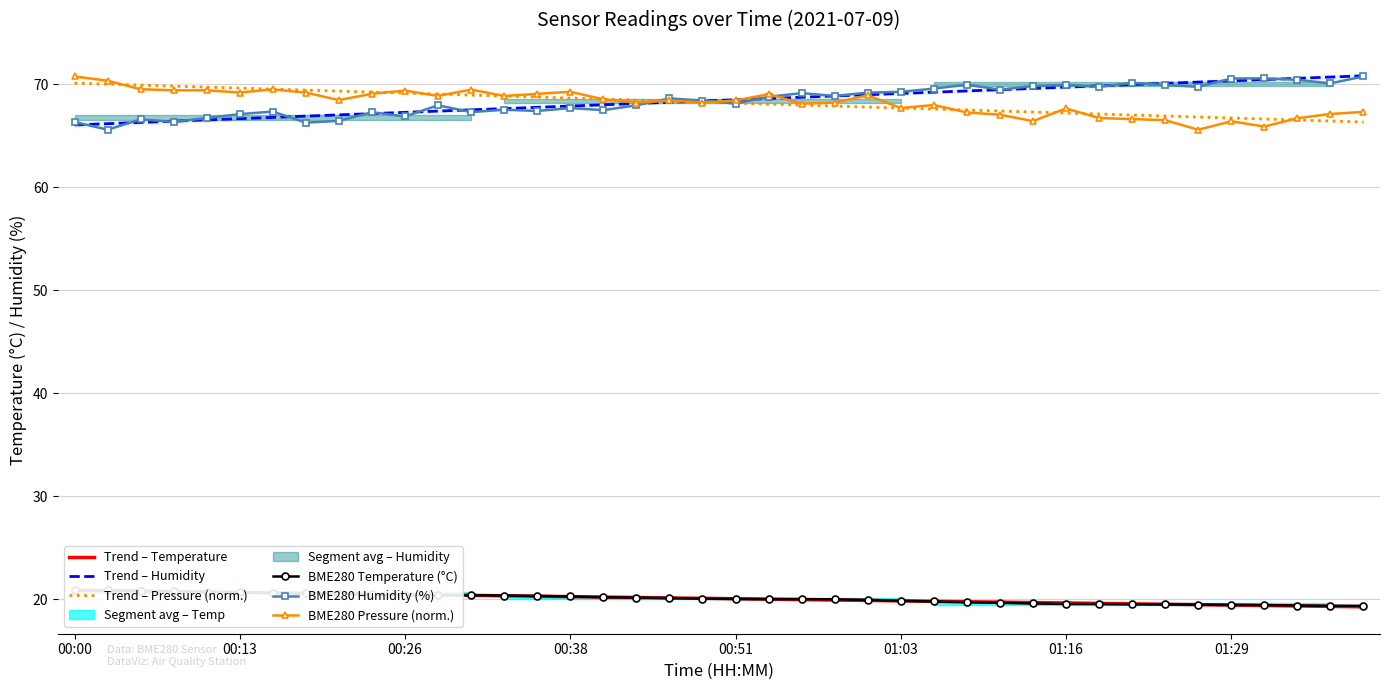

True or false: Trend – Temperature has more than 1 points higher than both neighbors.

False